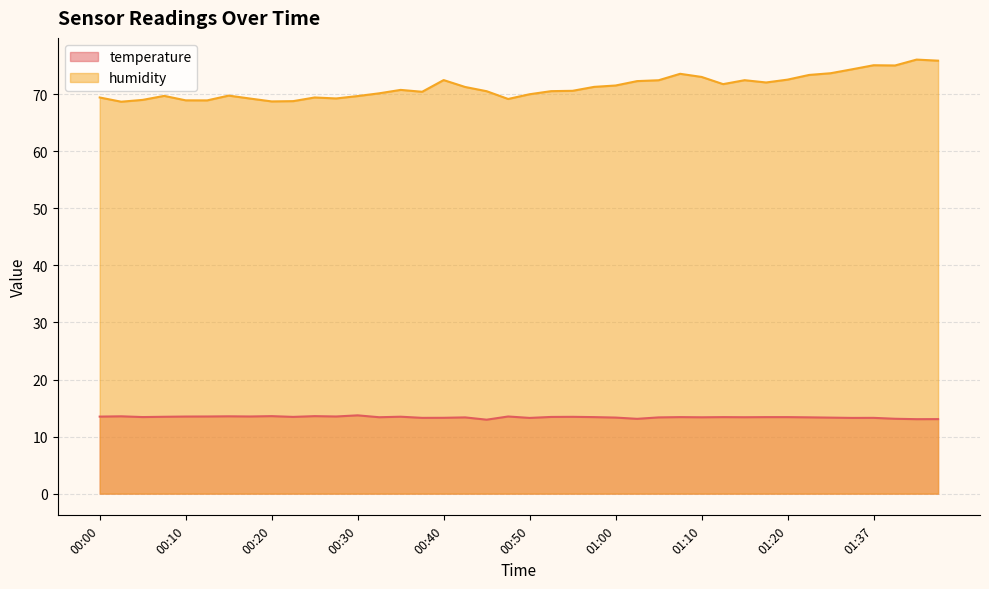

Reading left to right, list all the values displayed in this chart.

temperature: 13.5	13.6	13.4	13.5	13.5	13.5	13.6	13.5	13.6	13.4	13.6	13.5	13.7	13.4	13.5	13.3	13.3	13.4	13.0	13.5	13.3	13.4	13.5	13.4	13.3	13.1	13.4	13.4	13.4	13.4	13.4	13.4	13.4	13.4	13.3	13.3	13.3	13.1	13.1	13.1
humidity: 69.4	68.7	69.0	69.7	68.9	68.9	69.8	69.2	68.7	68.8	69.4	69.2	69.7	70.2	70.8	70.4	72.5	71.3	70.5	69.2	70.0	70.5	70.6	71.3	71.5	72.3	72.4	73.6	73.0	71.8	72.5	72.0	72.5	73.4	73.7	74.4	75.1	75.0	76.1	75.9